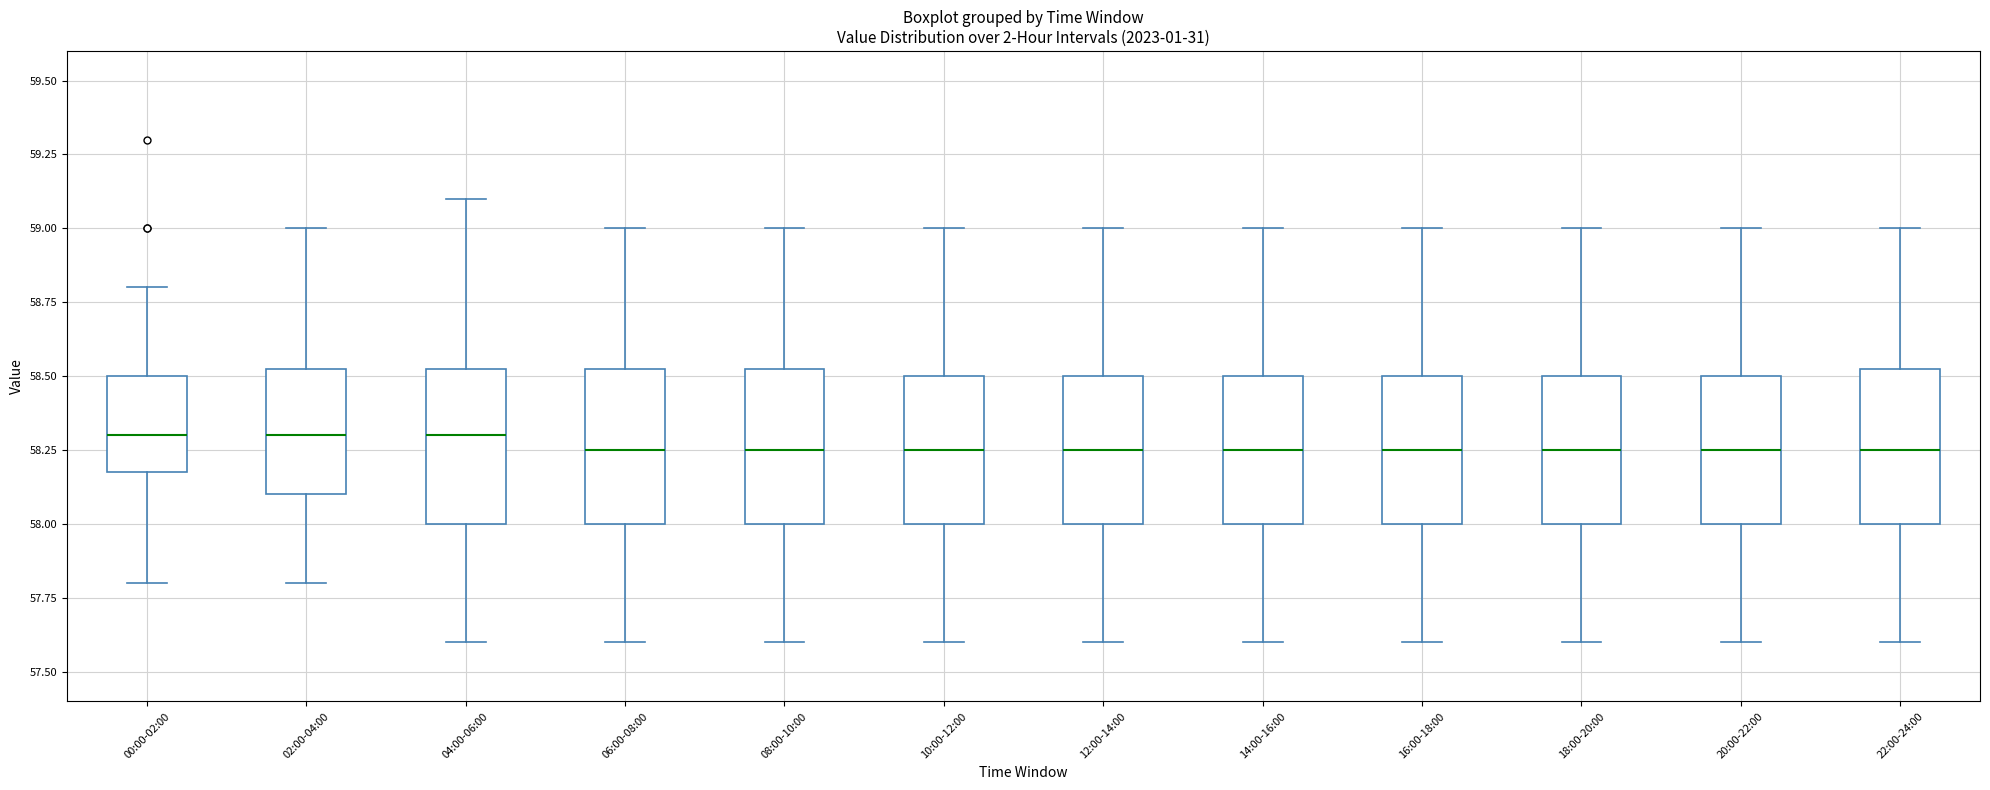

Where is the upper edge of the box for 04:00-06:00 on the y-axis? The values are not printed on the chart, so give them approximately, as read against the axis.

58.55